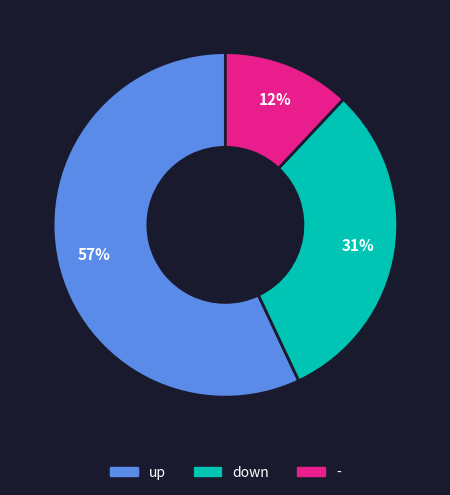

To the nearest percent, what is the difference between the largest and smallest slice percentages?

45%